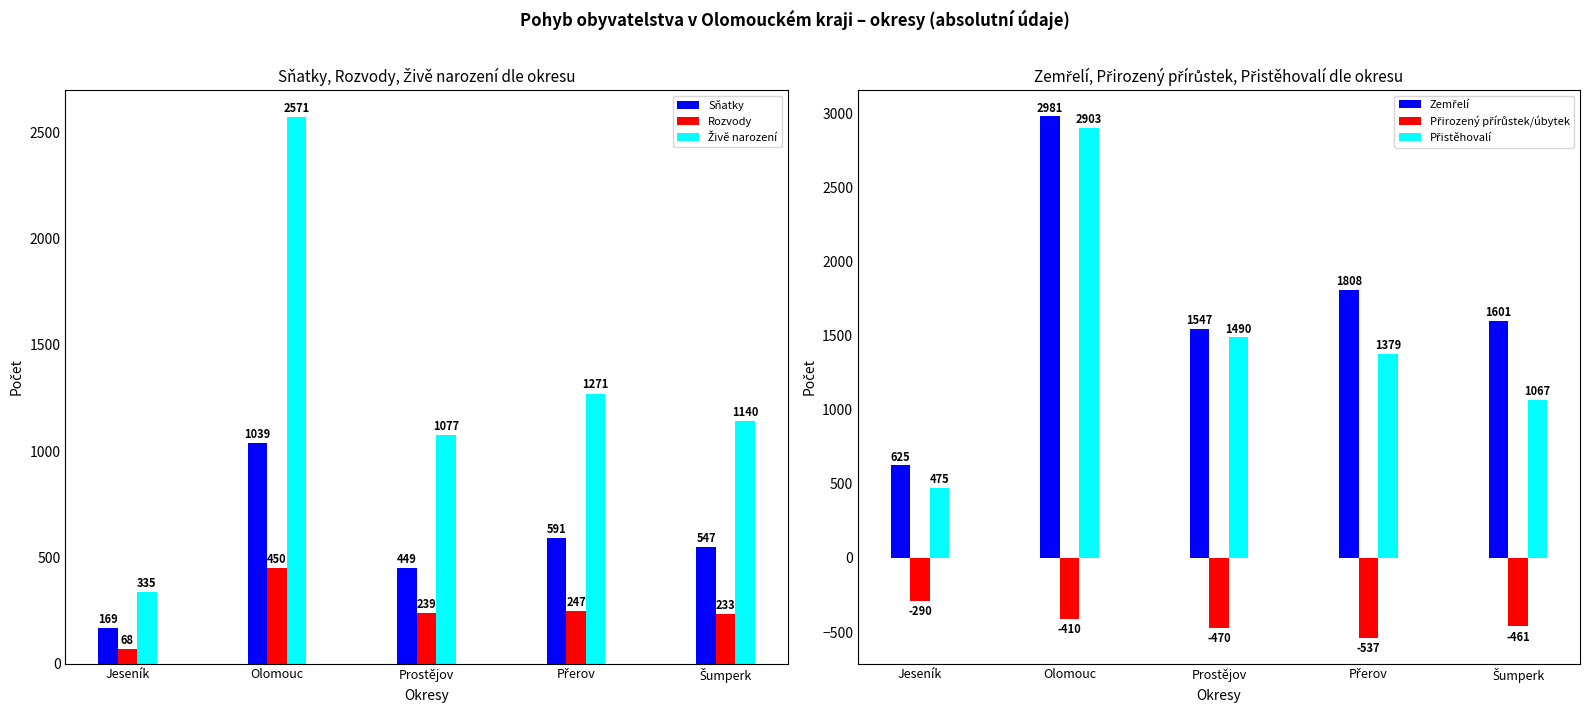

Is the value of Rozvody at Prostějov greater than the value of Zemřelí at Olomouc?

No